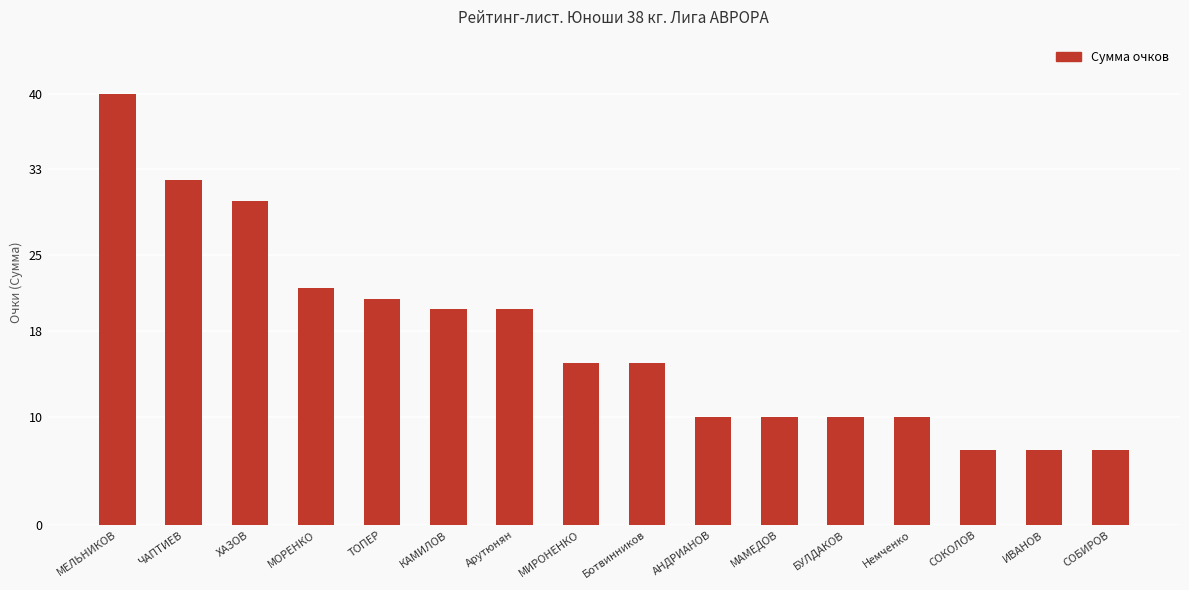

Approximately how many times larger is the value at СОКОЛОВ compared to МИРОНЕНКО?

0.5